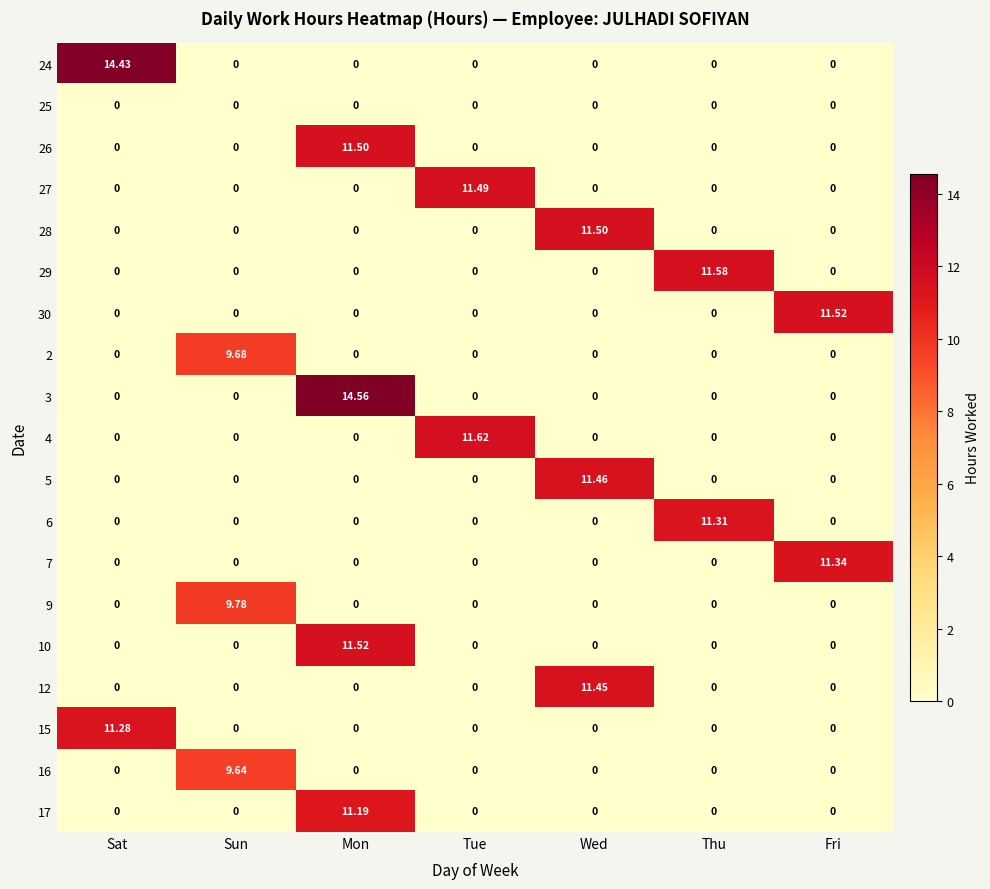

Is the value of 27 at Sat greater than the value of 15 at Sat?

No